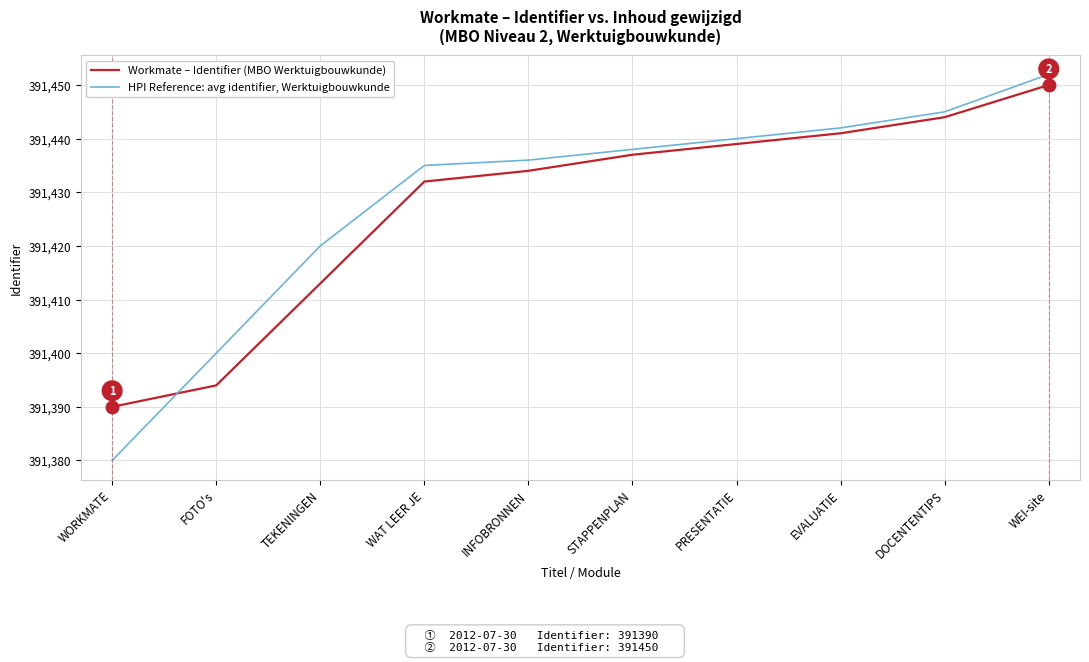

Rank the series at WORKMATE from highest to lowest value.

Workmate – Identifier (MBO Werktuigbouwkunde), HPI Reference: avg identifier, Werktuigbouwkunde